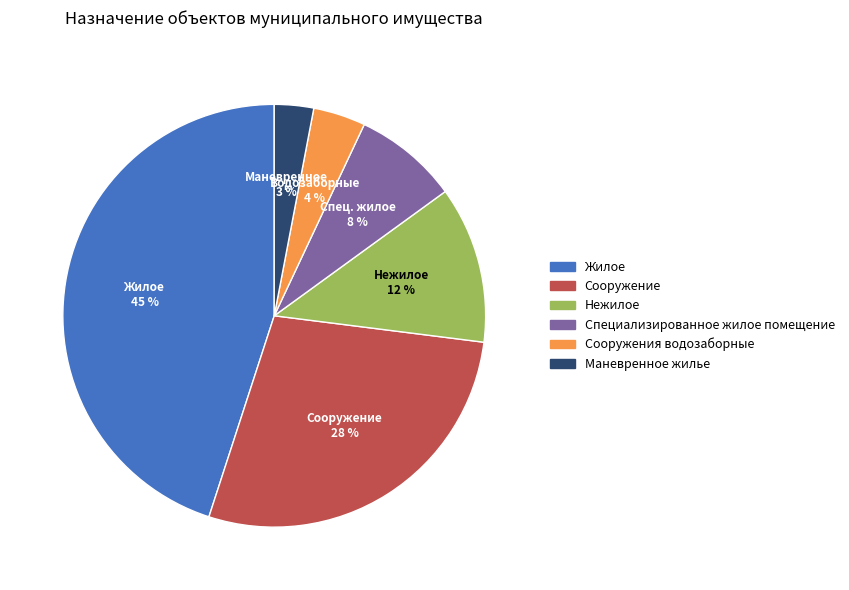

Which category has the biggest portion of the pie?

Жилое